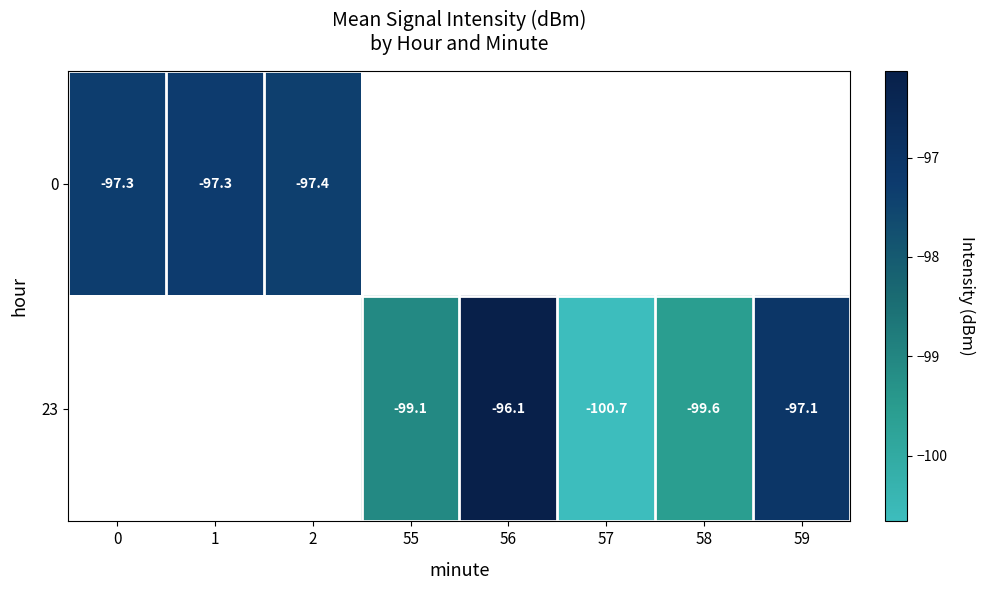

How many values in 23 are below zero?

5